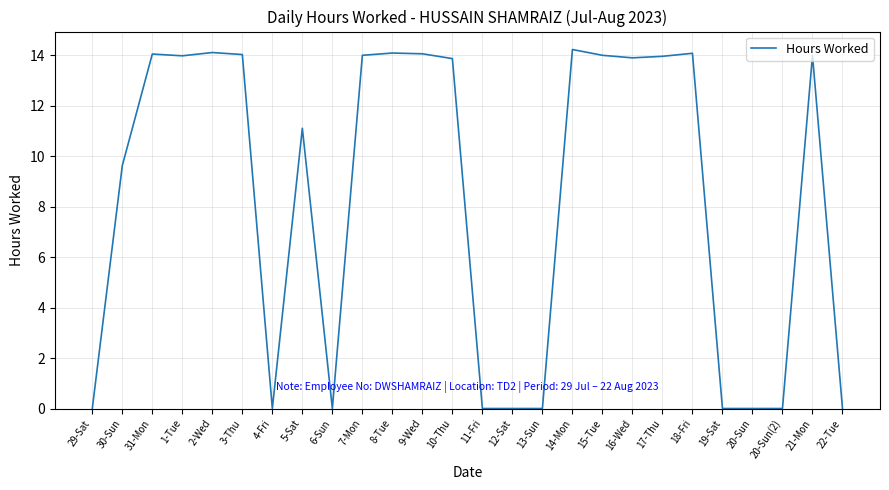

How many lines are shown in the chart?

1